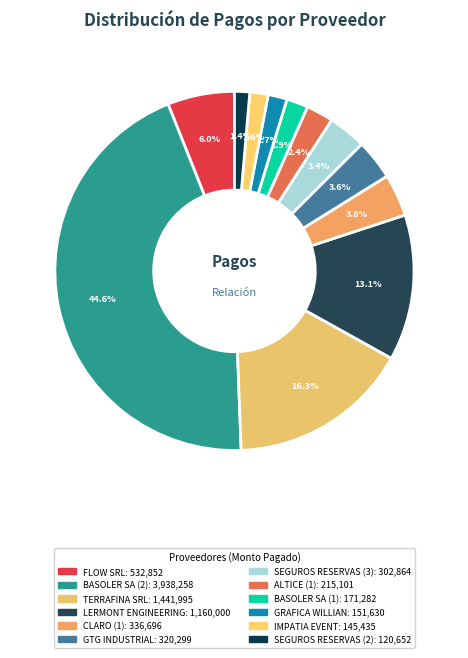

Rank the categories by value from lowest to highest.

SEGUROS RESERVAS (2), IMPATIA EVENT, GRAFICA WILLIAN, BASOLER SA (1), ALTICE (1), SEGUROS RESERVAS (3), GTG INDUSTRIAL, CLARO (1), FLOW SRL, LERMONT ENGINEERING, TERRAFINA SRL, BASOLER SA (2)